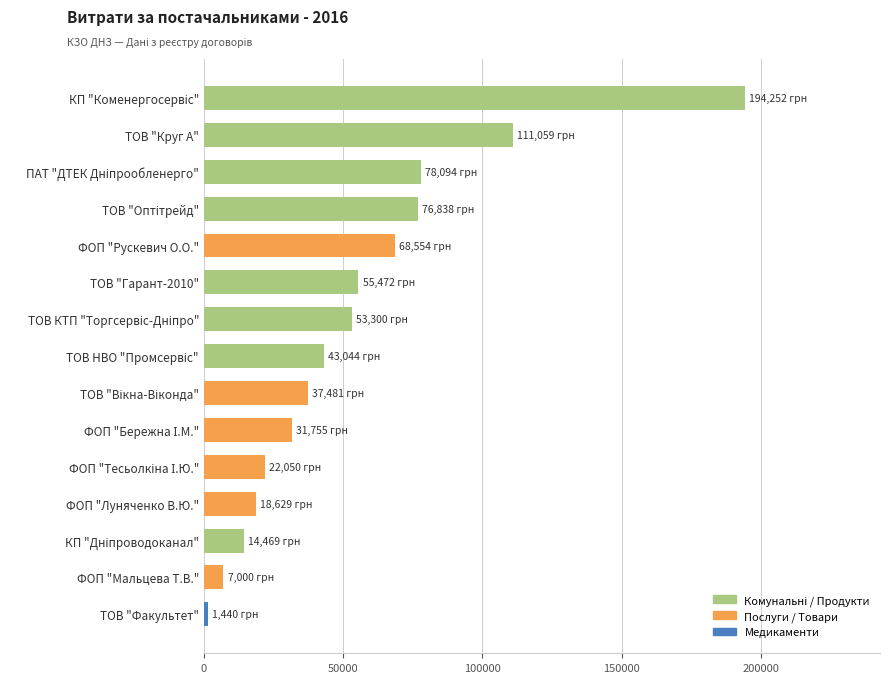

What is the sum of all values?

813436.5